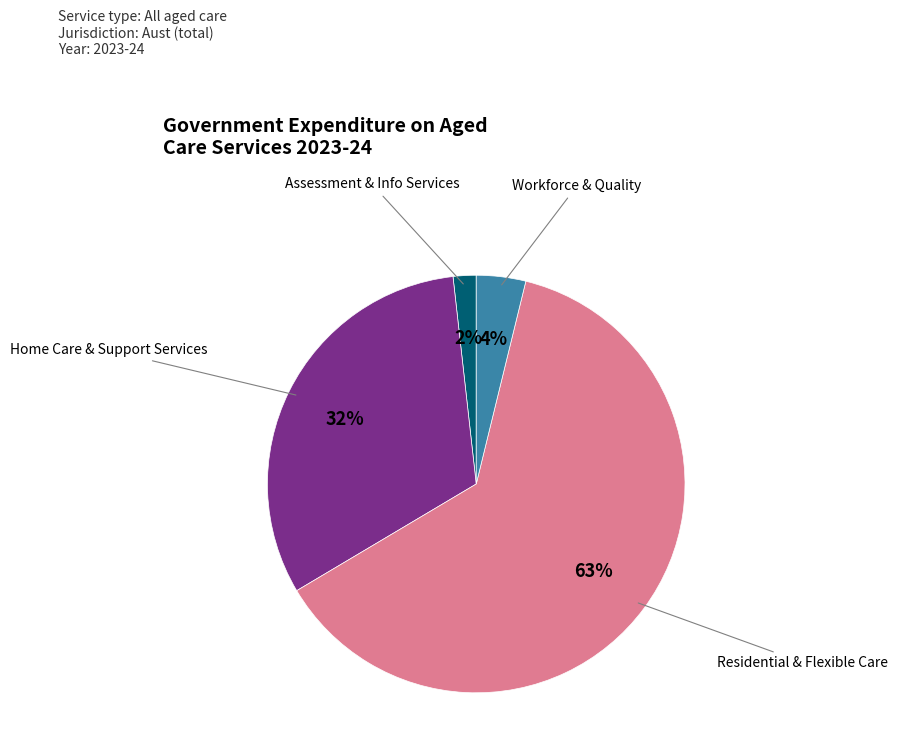

Is there any slice that represents more than half of the pie?

Yes